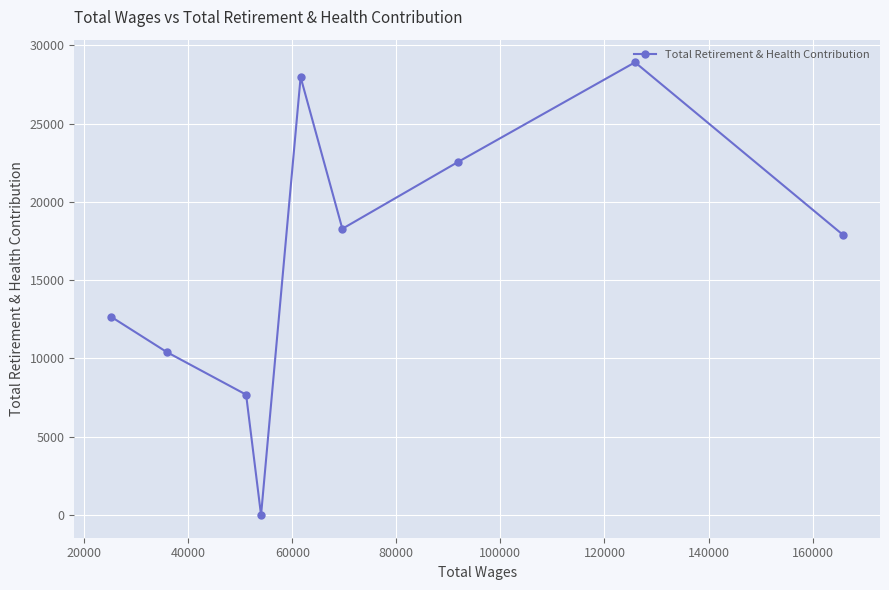

What is the greatest value displayed?

28914